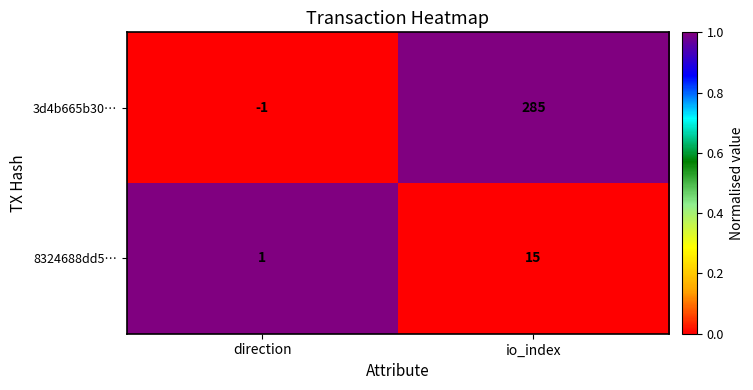

Reading right to left, what are all the values shown in this chart?

3d4b665b30…: 285	-1
8324688dd5…: 15	1